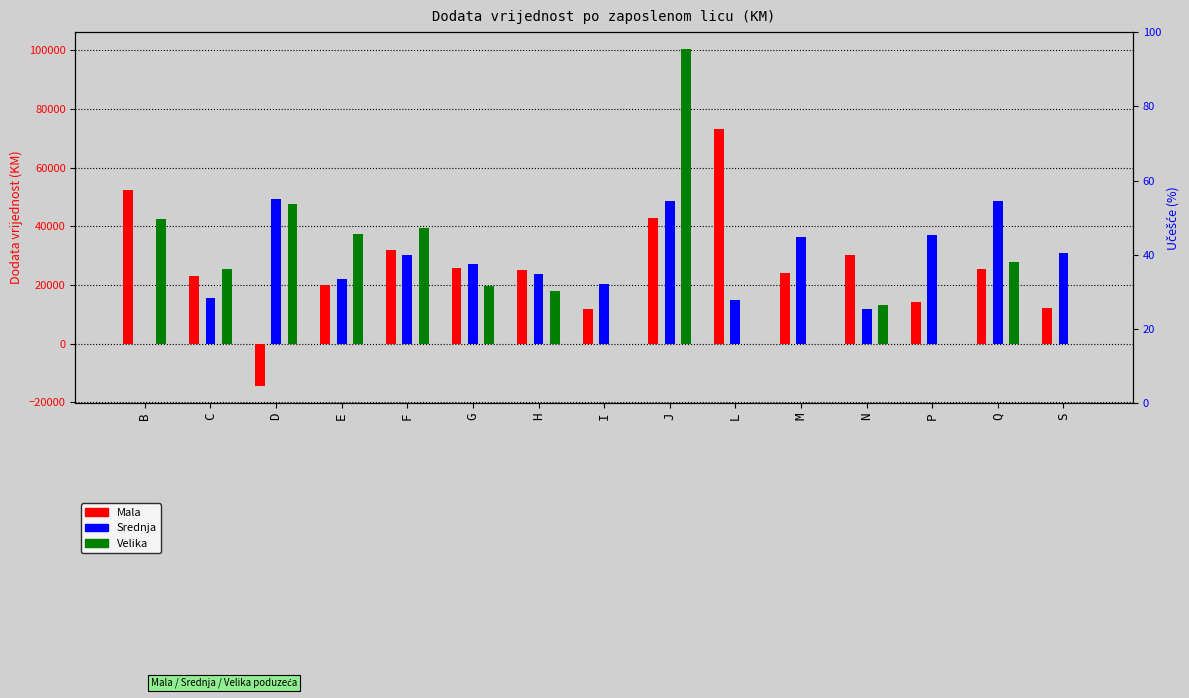

Is the value of Velika at N greater than the value of Mala at H?

No